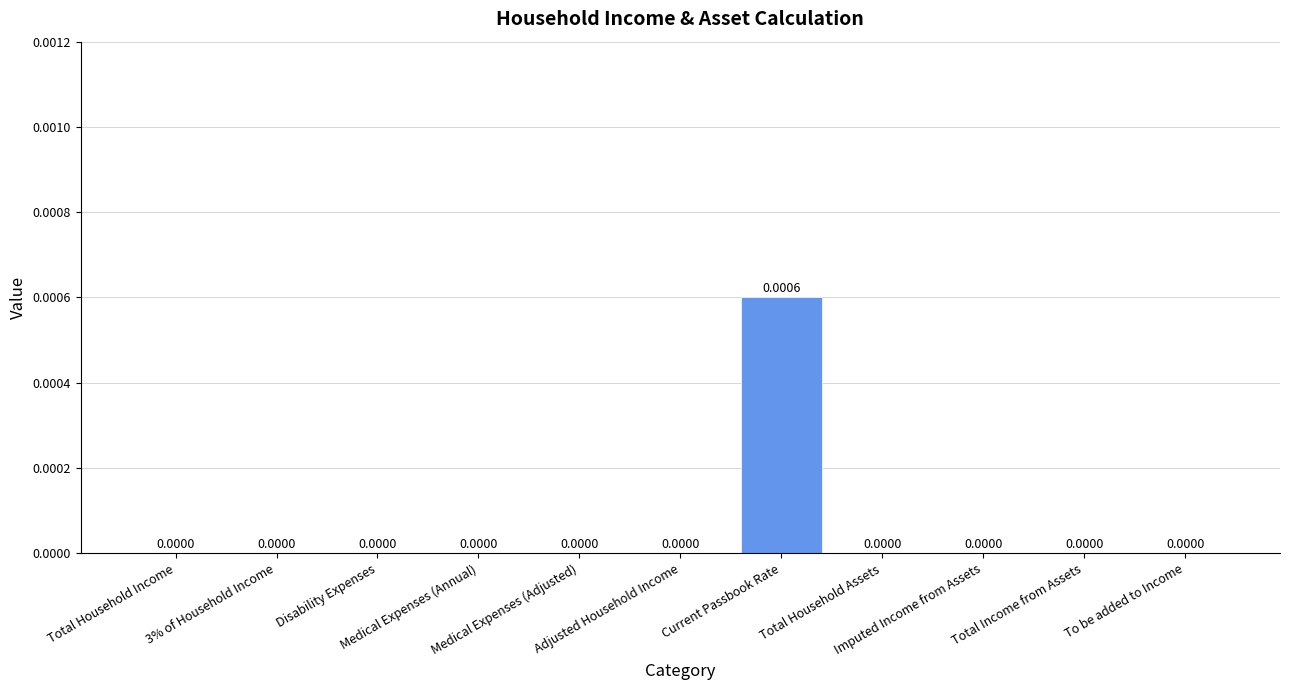

List the labels in order of value, largest first.

Current Passbook Rate, Total Household Income, 3% of Household Income, Disability Expenses, Medical Expenses (Annual), Medical Expenses (Adjusted), Adjusted Household Income, Total Household Assets, Imputed Income from Assets, Total Income from Assets, To be added to Income